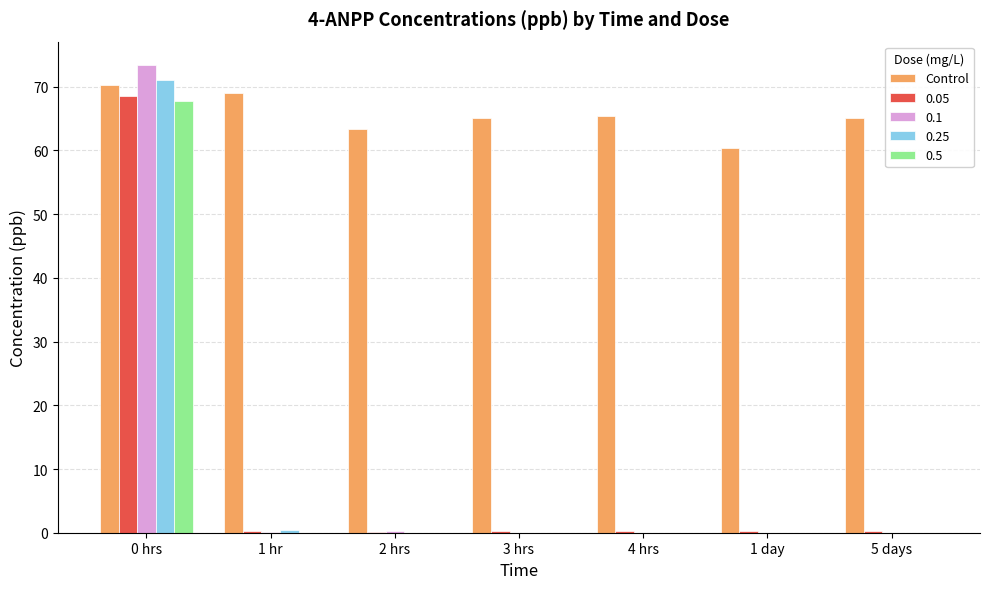

What is the greatest value displayed?

73.4